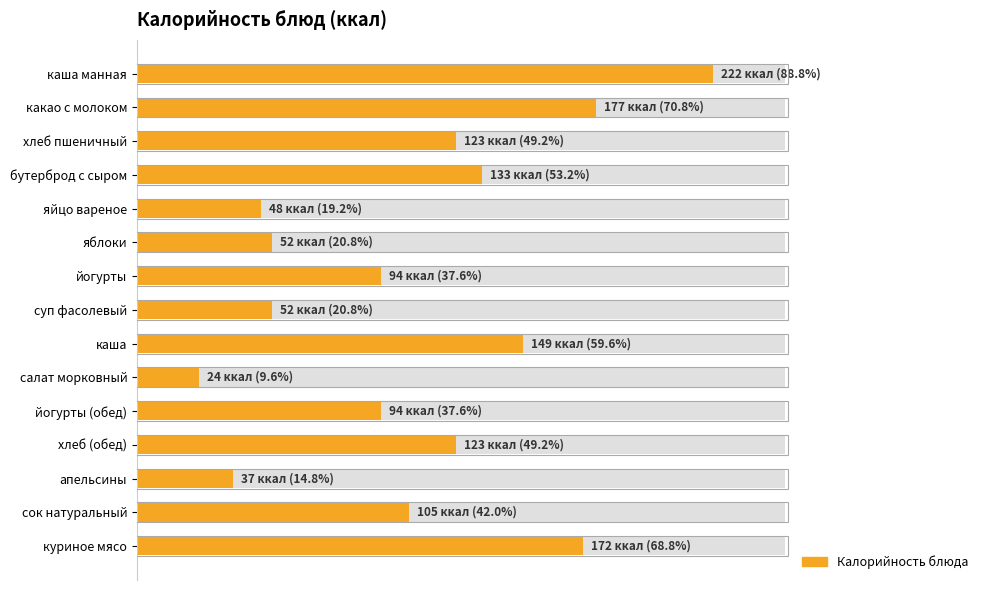

What is the sum of the values at каша манная and йогурты (обед)?

316